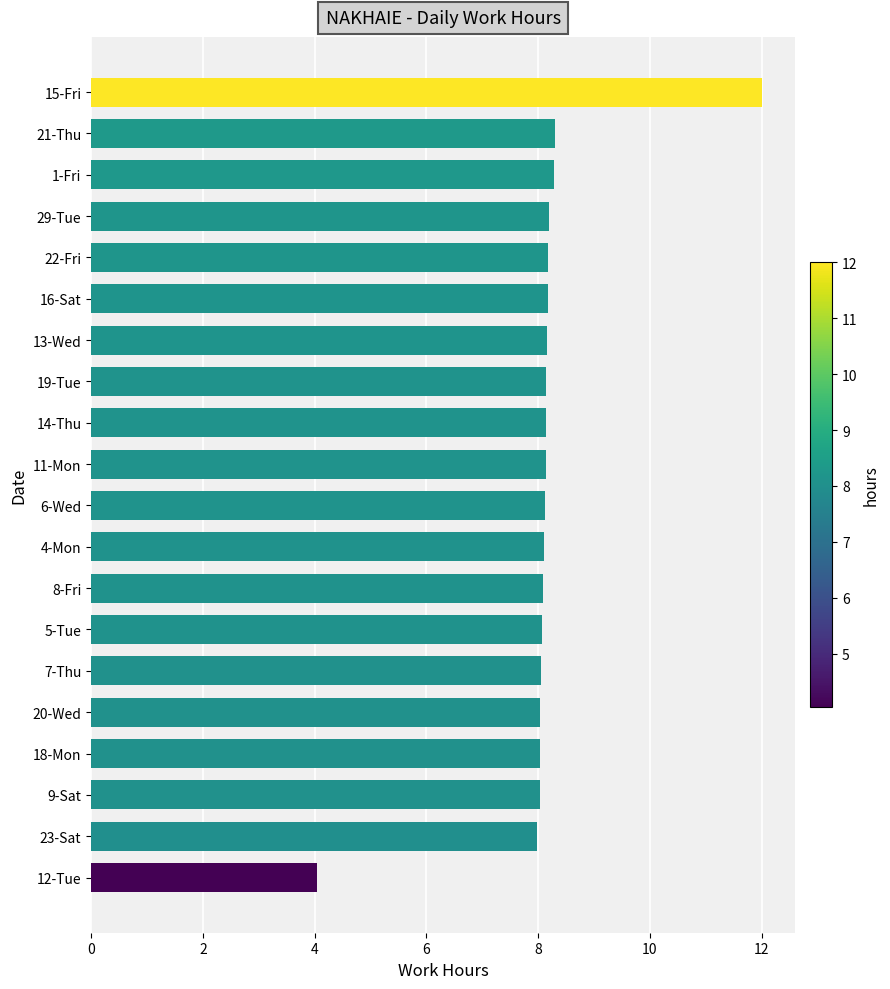

Approximately how many times larger is the value at 6-Wed compared to 5-Tue?

1.0